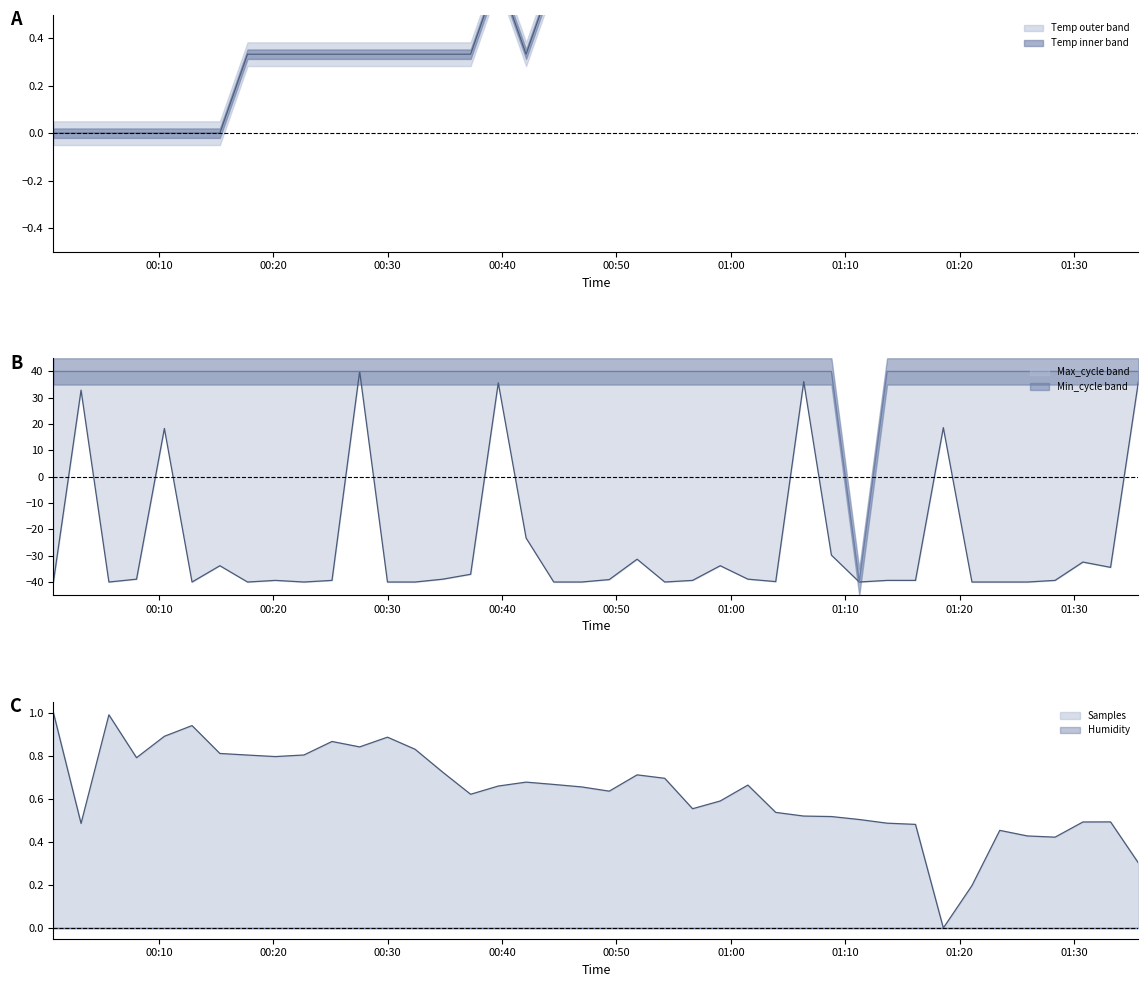

Reading right to left, extract all data points from this chart.

Temp: 2023/01/20 01:35:37=1.0	2023/01/20 01:33:11=1.0	2023/01/20 01:30:46=1.0	2023/01/20 01:28:20=1.0	2023/01/20 01:25:55=1.0	2023/01/20 01:23:30=0.7	2023/01/20 01:21:04=1.0	2023/01/20 01:18:34=0.7	2023/01/20 01:16:08=1.0	2023/01/20 01:13:39=0.7	2023/01/20 01:11:13=1.0	2023/01/20 01:08:47=1.0	2023/01/20 01:06:22=1.0	2023/01/20 01:03:55=0.7	2023/01/20 01:01:29=1.0	2023/01/20 00:59:04=1.0	2023/01/20 00:56:39=1.0	2023/01/20 00:54:13=1.0	2023/01/20 00:51:48=1.0	2023/01/20 00:49:22=0.7	2023/01/20 00:46:57=0.7	2023/01/20 00:44:31=0.7	2023/01/20 00:42:06=0.3	2023/01/20 00:39:40=0.7	2023/01/20 00:37:15=0.3	2023/01/20 00:34:49=0.3	2023/01/20 00:32:24=0.3	2023/01/20 00:29:59=0.3	2023/01/20 00:27:33=0.3	2023/01/20 00:25:08=0.3	2023/01/20 00:22:41=0.3	2023/01/20 00:20:11=0.3	2023/01/20 00:17:45=0.3	2023/01/20 00:15:20=0.0	2023/01/20 00:12:54=0.0	2023/01/20 00:10:29=0.0	2023/01/20 00:08:03=0.0	2023/01/20 00:05:38=0.0	2023/01/20 00:03:12=0.0	2023/01/20 00:00:47=0.0
Min_cycle: 2023/01/20 01:35:37=40.0	2023/01/20 01:33:11=40.0	2023/01/20 01:30:46=40.0	2023/01/20 01:28:20=40.0	2023/01/20 01:25:55=40.0	2023/01/20 01:23:30=40.0	2023/01/20 01:21:04=40.0	2023/01/20 01:18:34=40.0	2023/01/20 01:16:08=40.0	2023/01/20 01:13:39=40.0	2023/01/20 01:11:13=-40.0	2023/01/20 01:08:47=40.0	2023/01/20 01:06:22=40.0	2023/01/20 01:03:55=40.0	2023/01/20 01:01:29=40.0	2023/01/20 00:59:04=40.0	2023/01/20 00:56:39=40.0	2023/01/20 00:54:13=40.0	2023/01/20 00:51:48=40.0	2023/01/20 00:49:22=40.0	2023/01/20 00:46:57=40.0	2023/01/20 00:44:31=40.0	2023/01/20 00:42:06=40.0	2023/01/20 00:39:40=40.0	2023/01/20 00:37:15=40.0	2023/01/20 00:34:49=40.0	2023/01/20 00:32:24=40.0	2023/01/20 00:29:59=40.0	2023/01/20 00:27:33=40.0	2023/01/20 00:25:08=40.0	2023/01/20 00:22:41=40.0	2023/01/20 00:20:11=40.0	2023/01/20 00:17:45=40.0	2023/01/20 00:15:20=40.0	2023/01/20 00:12:54=40.0	2023/01/20 00:10:29=40.0	2023/01/20 00:08:03=40.0	2023/01/20 00:05:38=40.0	2023/01/20 00:03:12=40.0	2023/01/20 00:00:47=40.0
Max_cycle: 2023/01/20 01:35:37=36.1	2023/01/20 01:33:11=-34.4	2023/01/20 01:30:46=-32.4	2023/01/20 01:28:20=-39.4	2023/01/20 01:25:55=-40.0	2023/01/20 01:23:30=-40.0	2023/01/20 01:21:04=-40.0	2023/01/20 01:18:34=18.6	2023/01/20 01:16:08=-39.4	2023/01/20 01:13:39=-39.4	2023/01/20 01:11:13=-40.0	2023/01/20 01:08:47=-29.8	2023/01/20 01:06:22=36.1	2023/01/20 01:03:55=-39.8	2023/01/20 01:01:29=-38.9	2023/01/20 00:59:04=-33.8	2023/01/20 00:56:39=-39.4	2023/01/20 00:54:13=-40.0	2023/01/20 00:51:48=-31.3	2023/01/20 00:49:22=-39.1	2023/01/20 00:46:57=-40.0	2023/01/20 00:44:31=-40.0	2023/01/20 00:42:06=-23.3	2023/01/20 00:39:40=35.7	2023/01/20 00:37:15=-37.1	2023/01/20 00:34:49=-38.9	2023/01/20 00:32:24=-40.0	2023/01/20 00:29:59=-40.0	2023/01/20 00:27:33=40.0	2023/01/20 00:25:08=-39.4	2023/01/20 00:22:41=-40.0	2023/01/20 00:20:11=-39.4	2023/01/20 00:17:45=-40.0	2023/01/20 00:15:20=-33.8	2023/01/20 00:12:54=-40.0	2023/01/20 00:10:29=18.3	2023/01/20 00:08:03=-38.9	2023/01/20 00:05:38=-40.0	2023/01/20 00:03:12=32.9	2023/01/20 00:00:47=-40.0
Samples: 2023/01/20 01:35:37=0.3	2023/01/20 01:33:11=0.5	2023/01/20 01:30:46=0.5	2023/01/20 01:28:20=0.4	2023/01/20 01:25:55=0.4	2023/01/20 01:23:30=0.5	2023/01/20 01:21:04=0.2	2023/01/20 01:18:34=0.0	2023/01/20 01:16:08=0.5	2023/01/20 01:13:39=0.5	2023/01/20 01:11:13=0.5	2023/01/20 01:08:47=0.5	2023/01/20 01:06:22=0.5	2023/01/20 01:03:55=0.5	2023/01/20 01:01:29=0.7	2023/01/20 00:59:04=0.6	2023/01/20 00:56:39=0.6	2023/01/20 00:54:13=0.7	2023/01/20 00:51:48=0.7	2023/01/20 00:49:22=0.6	2023/01/20 00:46:57=0.7	2023/01/20 00:44:31=0.7	2023/01/20 00:42:06=0.7	2023/01/20 00:39:40=0.7	2023/01/20 00:37:15=0.6	2023/01/20 00:34:49=0.7	2023/01/20 00:32:24=0.8	2023/01/20 00:29:59=0.9	2023/01/20 00:27:33=0.8	2023/01/20 00:25:08=0.9	2023/01/20 00:22:41=0.8	2023/01/20 00:20:11=0.8	2023/01/20 00:17:45=0.8	2023/01/20 00:15:20=0.8	2023/01/20 00:12:54=0.9	2023/01/20 00:10:29=0.9	2023/01/20 00:08:03=0.8	2023/01/20 00:05:38=1.0	2023/01/20 00:03:12=0.5	2023/01/20 00:00:47=1.0